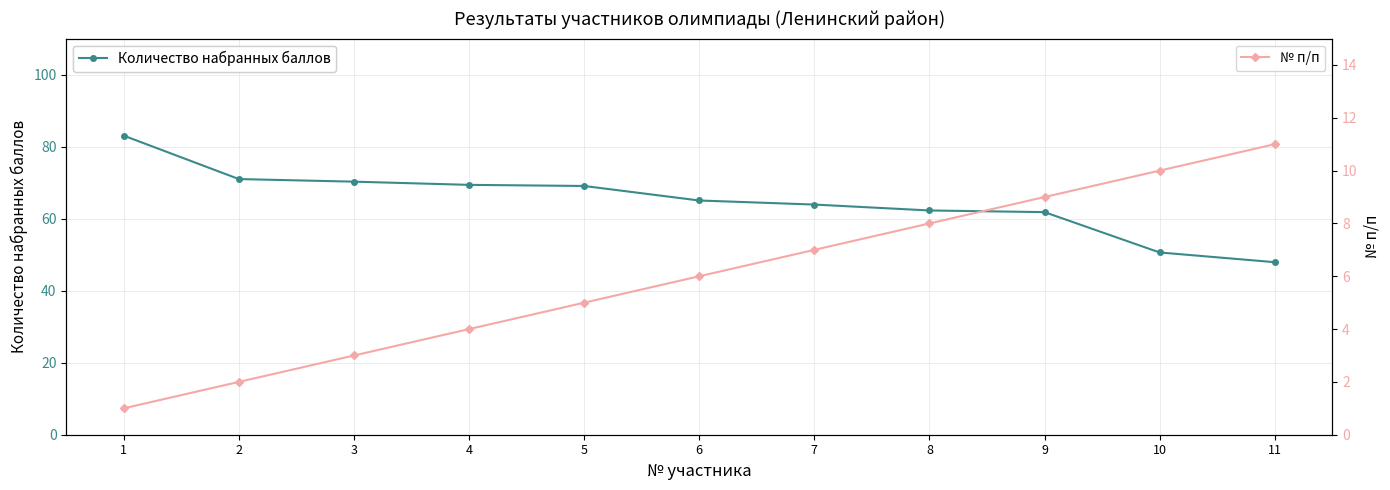

List the labels in order of № п/п value, largest first.

11, 10, 9, 8, 7, 6, 5, 4, 3, 2, 1